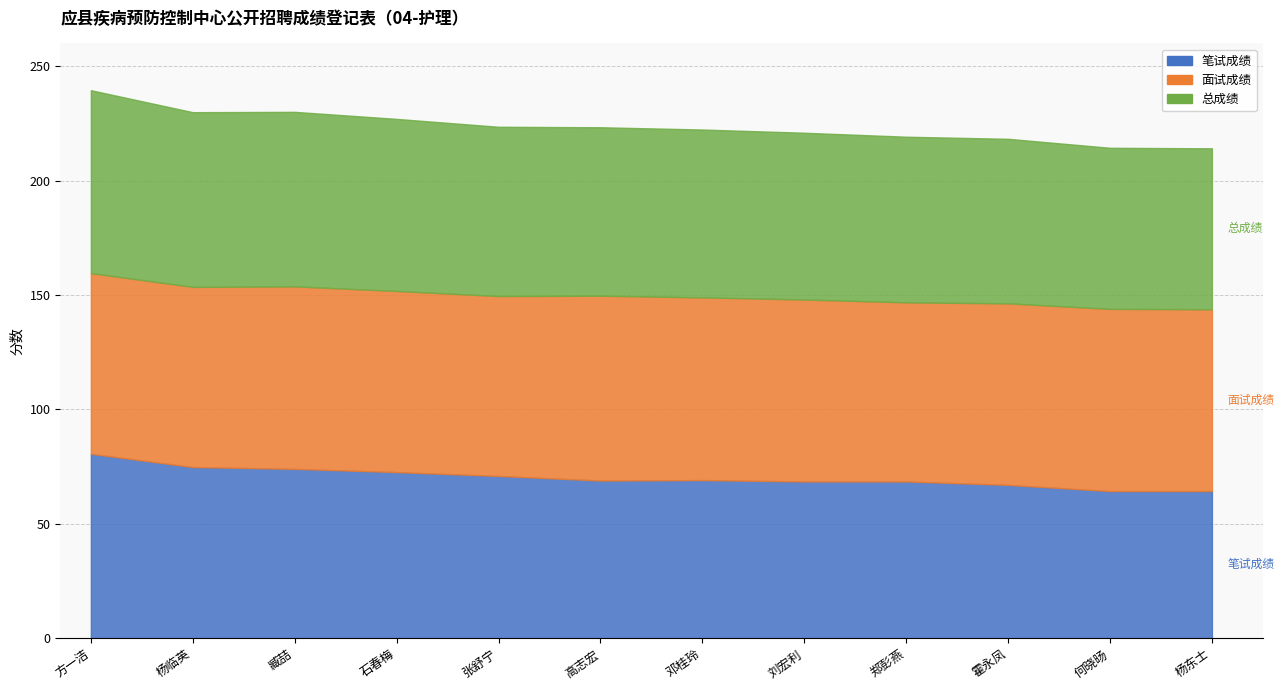

How many lines are shown in the chart?

3